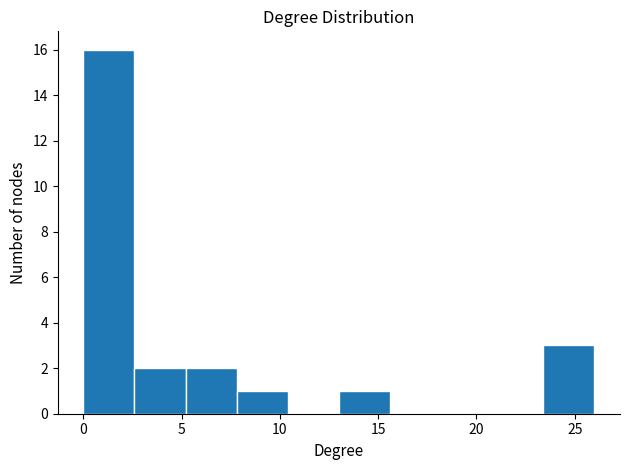

Reading left to right, transcribe this chart: for each bar, give the range it covers on the x-axis and its height. Neither the bar edges nor the heights are printed on the chart, so give them approximately, as read against the axes.

0.0 to 2.6: 16
2.6 to 5.2: 2
5.2 to 7.8: 2
7.8 to 10.4: 1
10.4 to 13.0: 0
13.0 to 15.6: 1
15.6 to 18.2: 0
18.2 to 20.8: 0
20.8 to 23.4: 0
23.4 to 26.0: 3